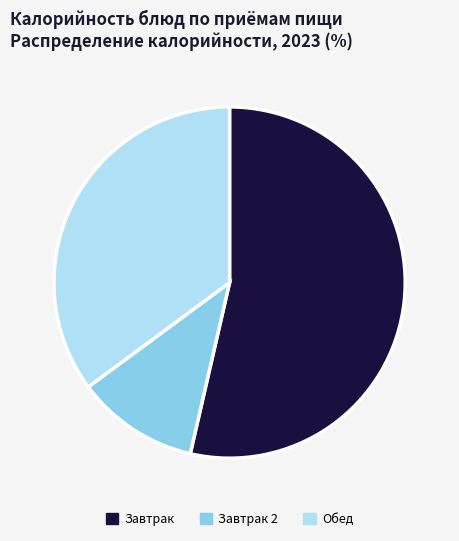

How many segments does this pie chart have?

3